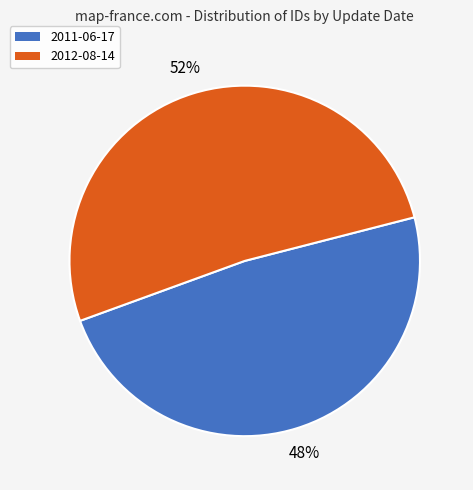

How many segments does this pie chart have?

2